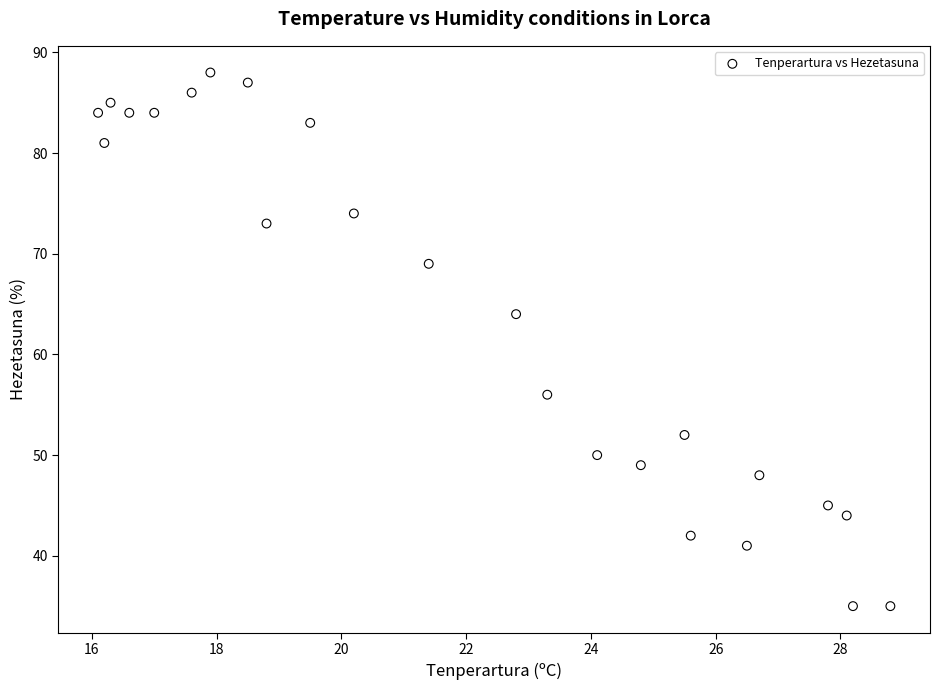

What Y value in the scatter plot is closest to 61?

64